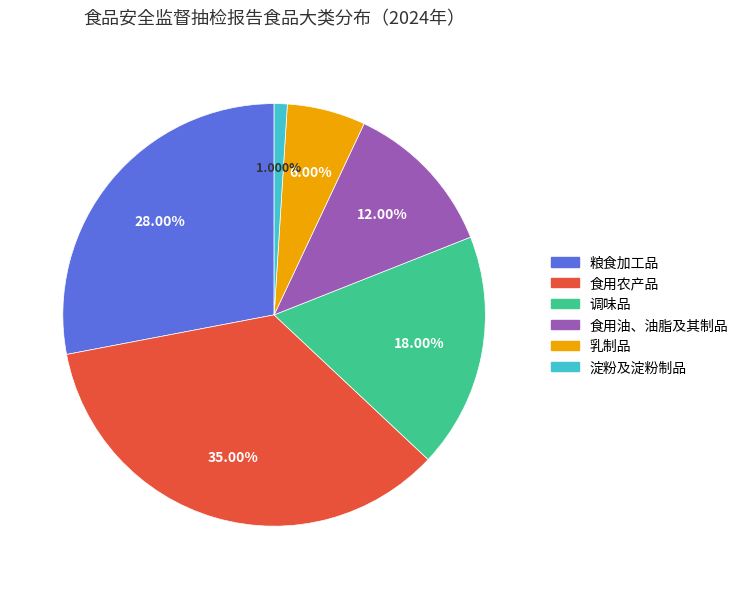

Count the number of slices in the pie.

6